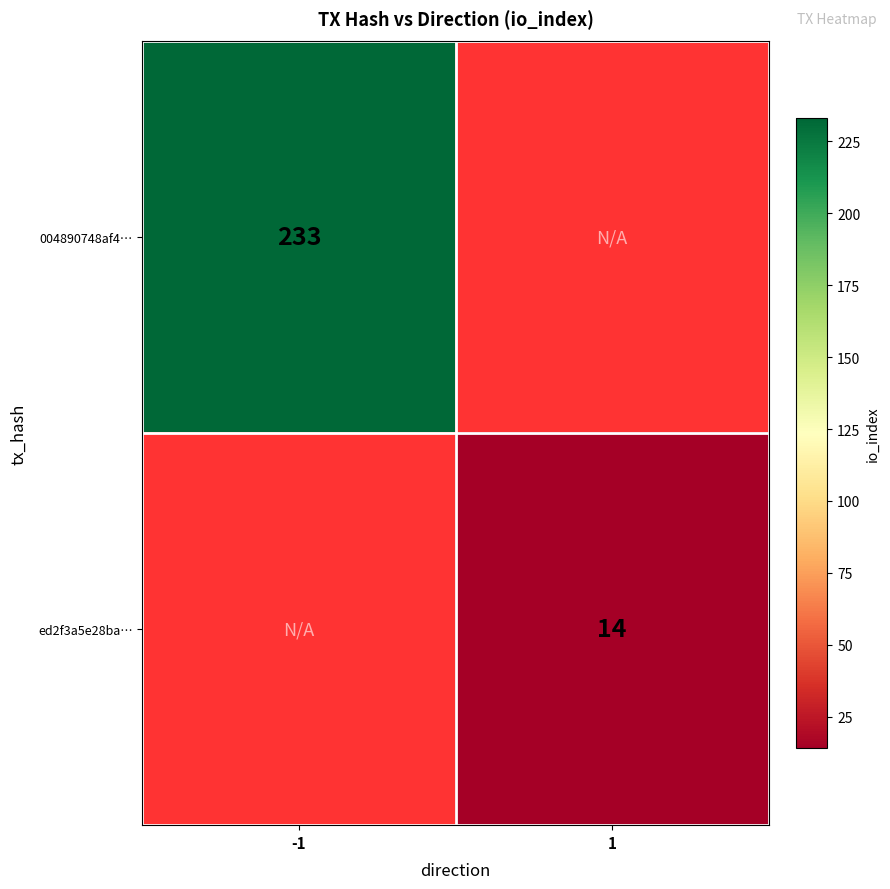

The value of ed2f3a5e28ba… at 1 is 14. True or false?

True